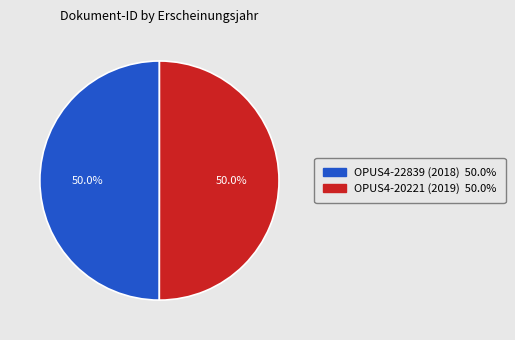

What is the ratio of the value at OPUS4-22839 (2018) to the value at OPUS4-20221 (2019)?

1.0